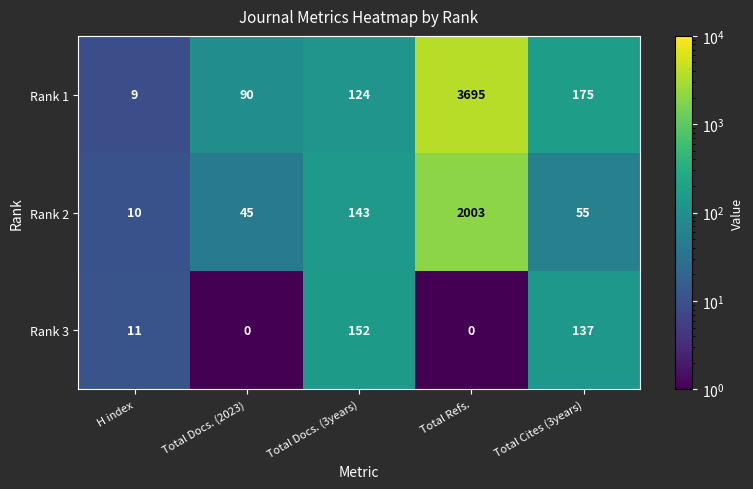

Is it true that Rank 2 equals 2003 at Total Refs.?

True